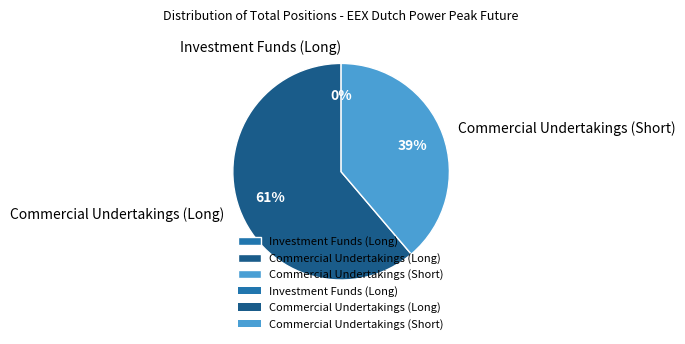

Is there a majority slice in this chart?

Yes